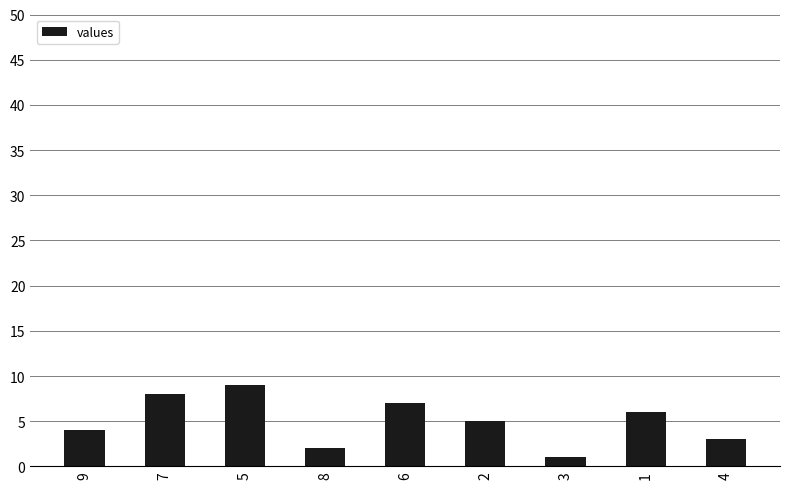

How many categories are shown in the chart?

9